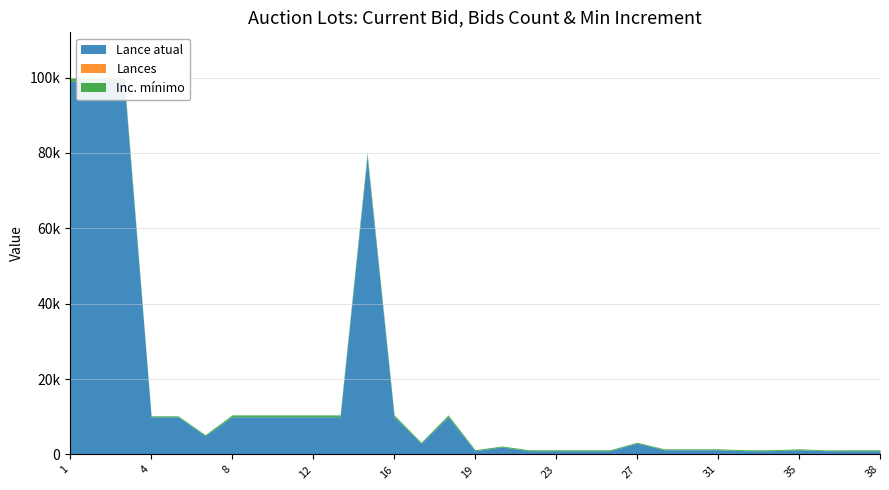

Which series has the widest spread of values?

Lance atual